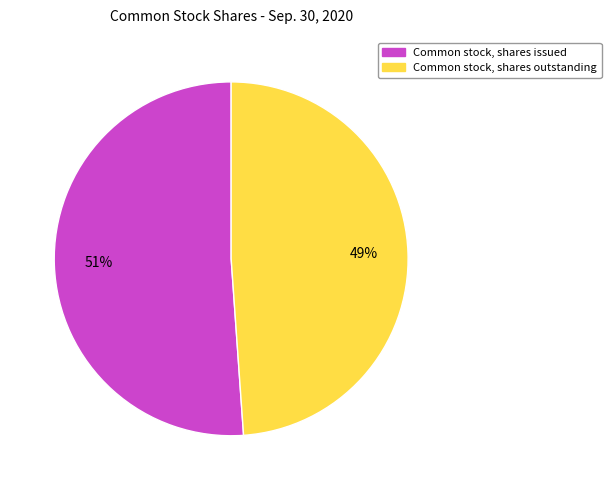

Approximately how many times larger is the value at Common stock, shares outstanding compared to Common stock, shares issued?

1.0